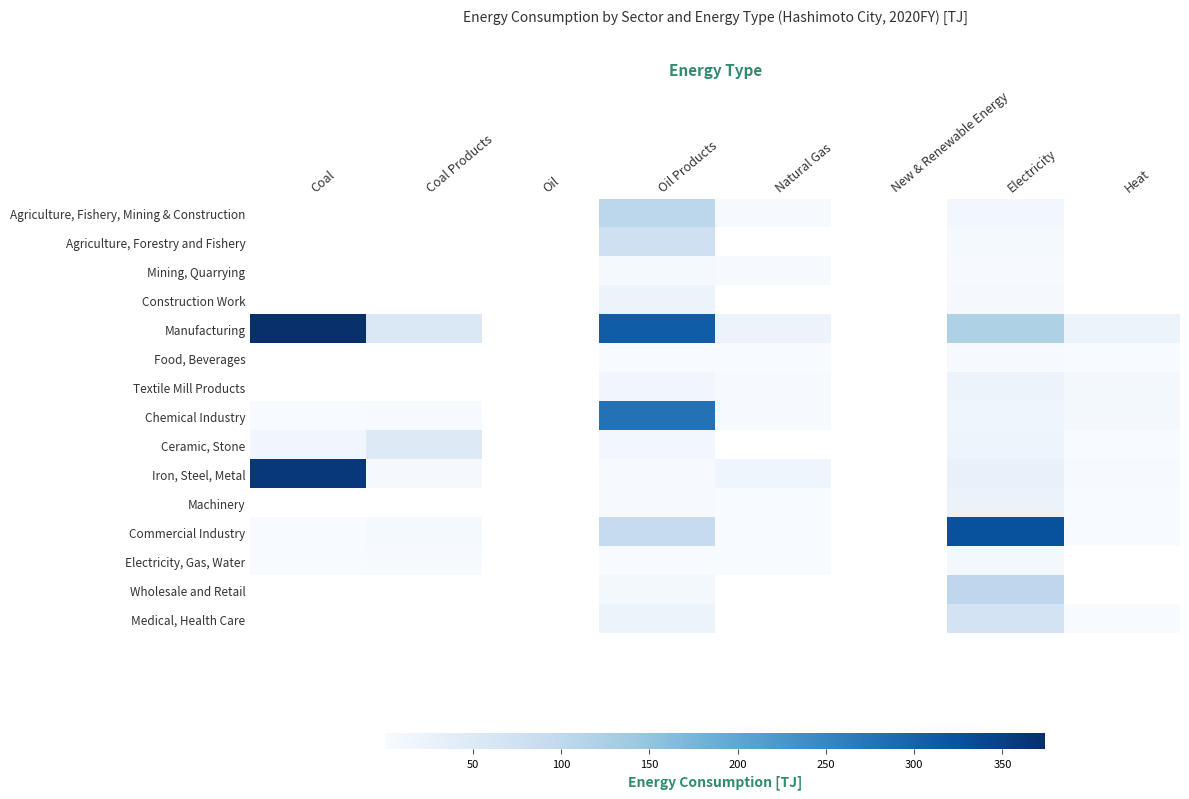

At which category is the sum across all series the highest?

Oil Products